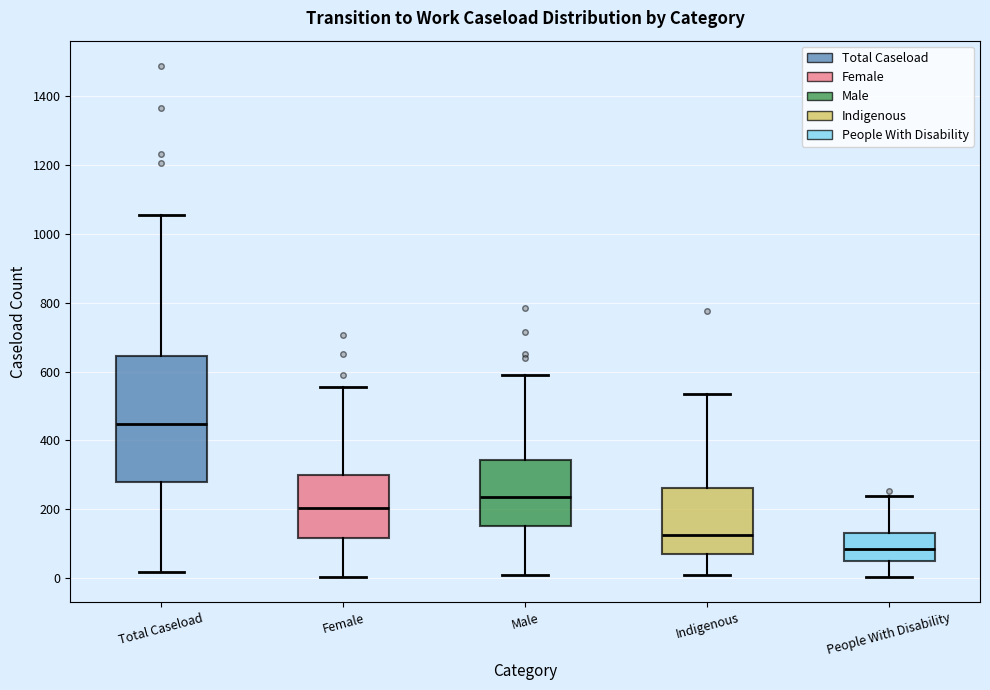

Comparing the boxes themselves (not the whiskers), which one is the tallest?

Total Caseload